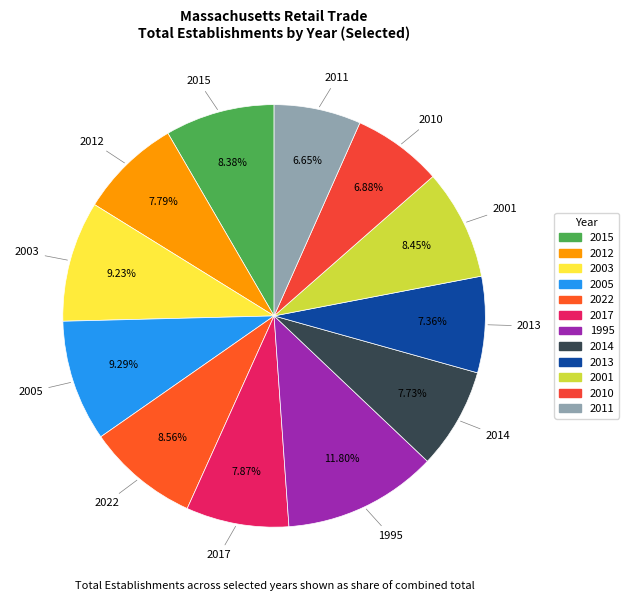

What is the largest slice in the pie chart?

1995